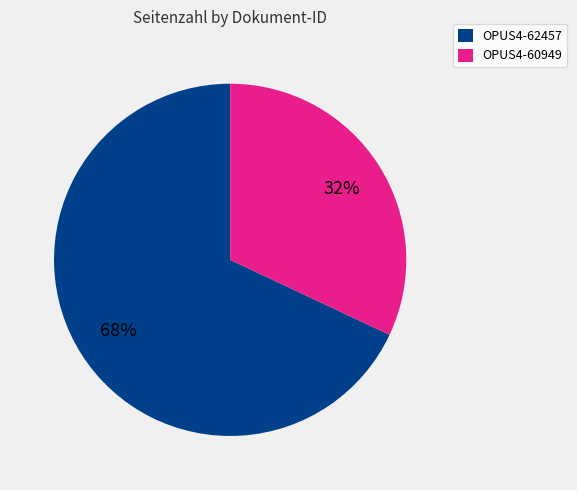

Is it true that OPUS4-62457 is 75% of the pie?

False